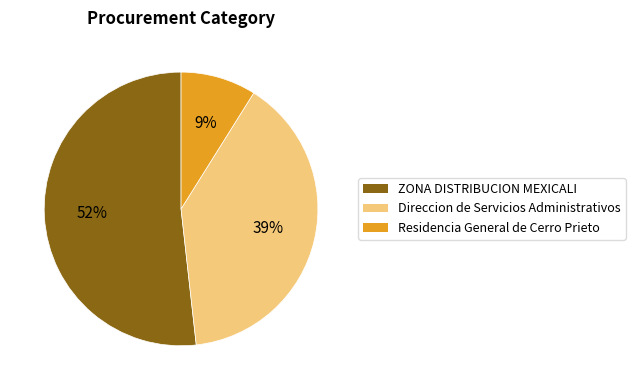

Do Direccion de Servicios Administrativos and Residencia General de Cerro Prieto together represent more than half of the pie?

No